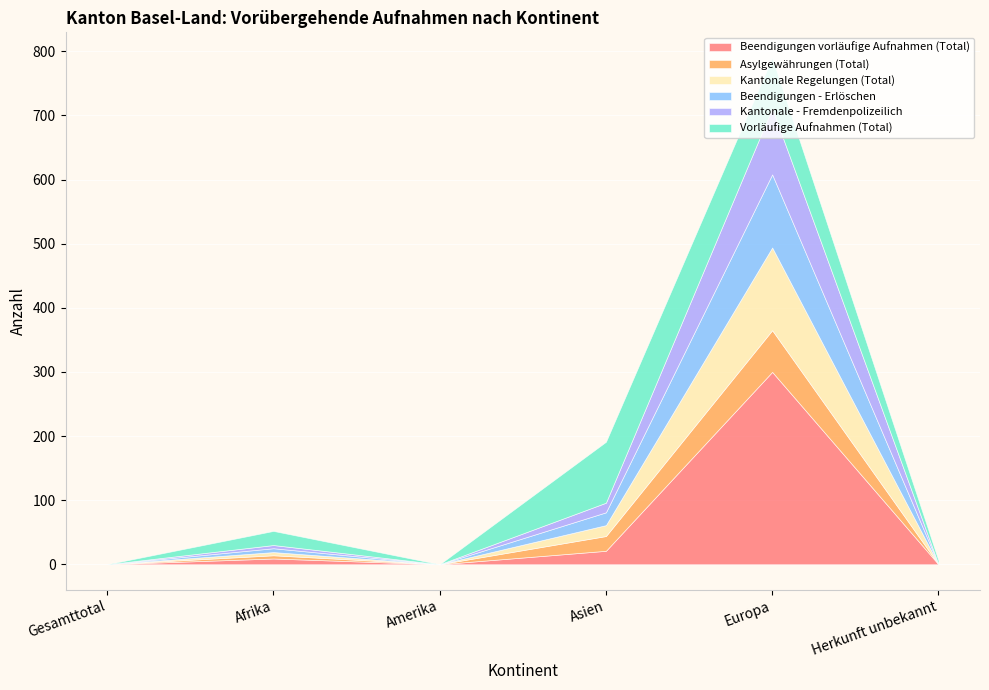

At which category does Asylgewährungen (Total) reach its first local valley?

Amerika